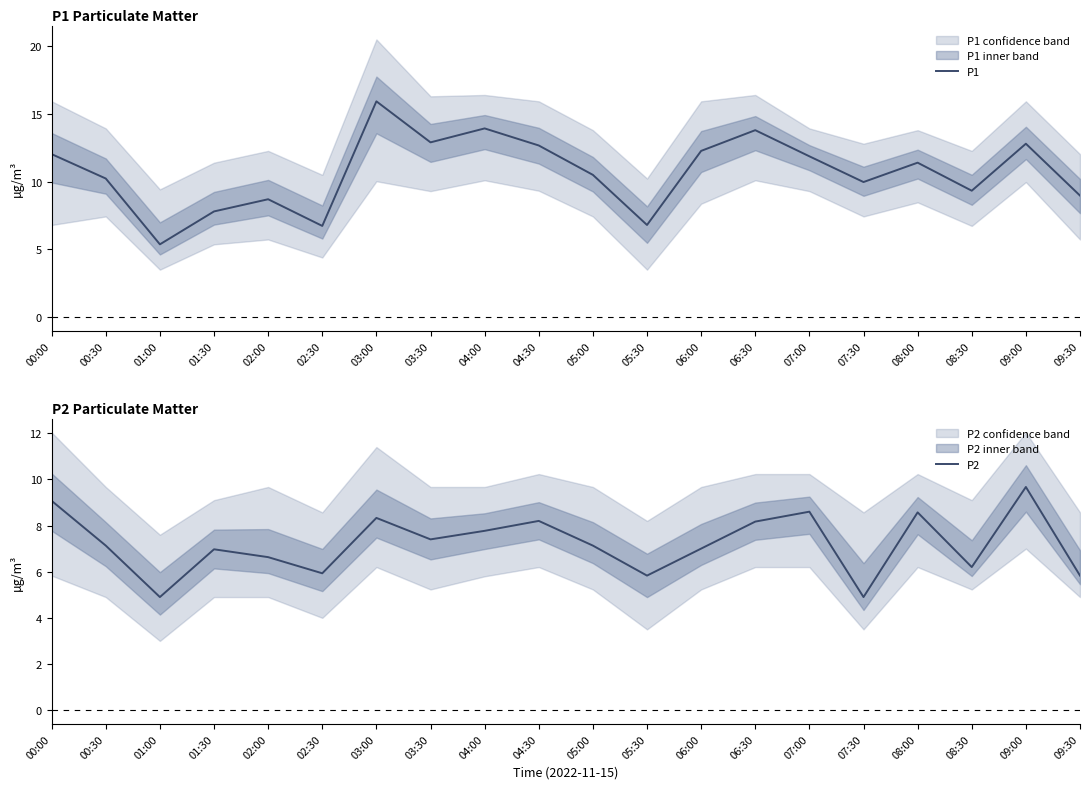

At which label does P1 reach its minimum?

01:00